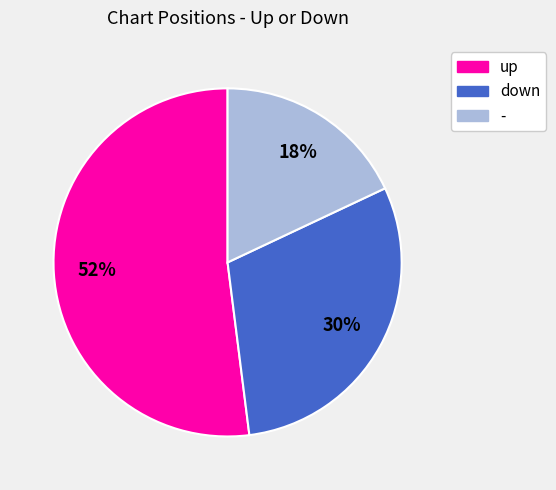

To the nearest percent, what percentage of the pie is down?

30%